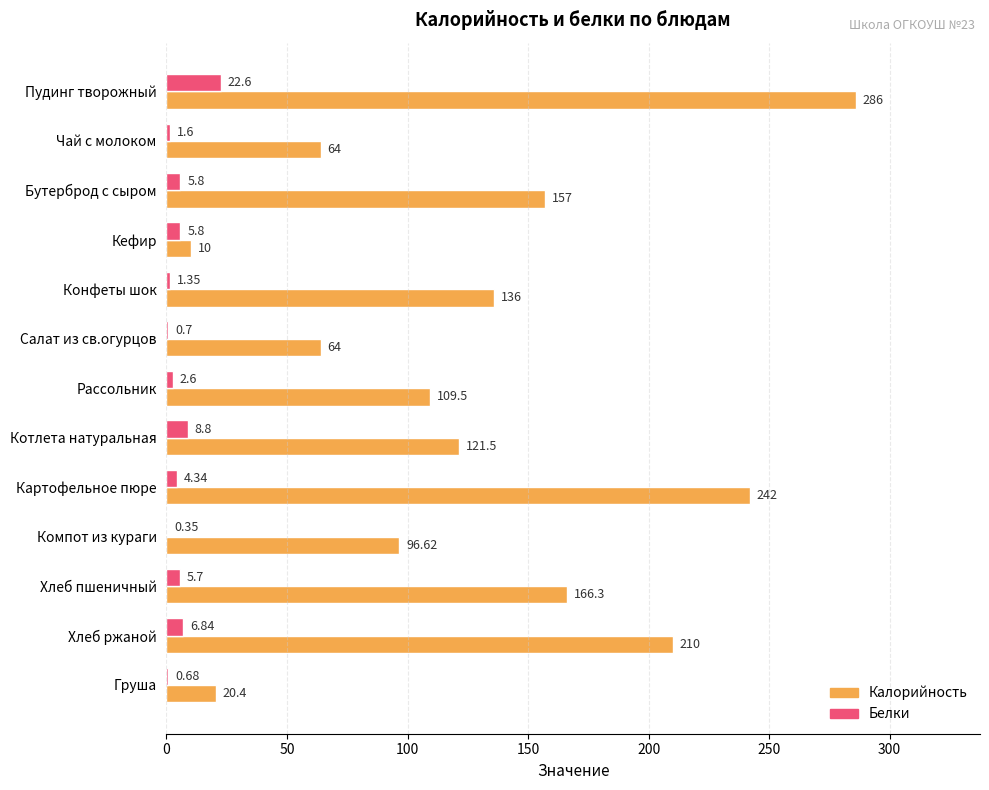

At which category does the chart reach its peak across all series?

Пудинг творожный